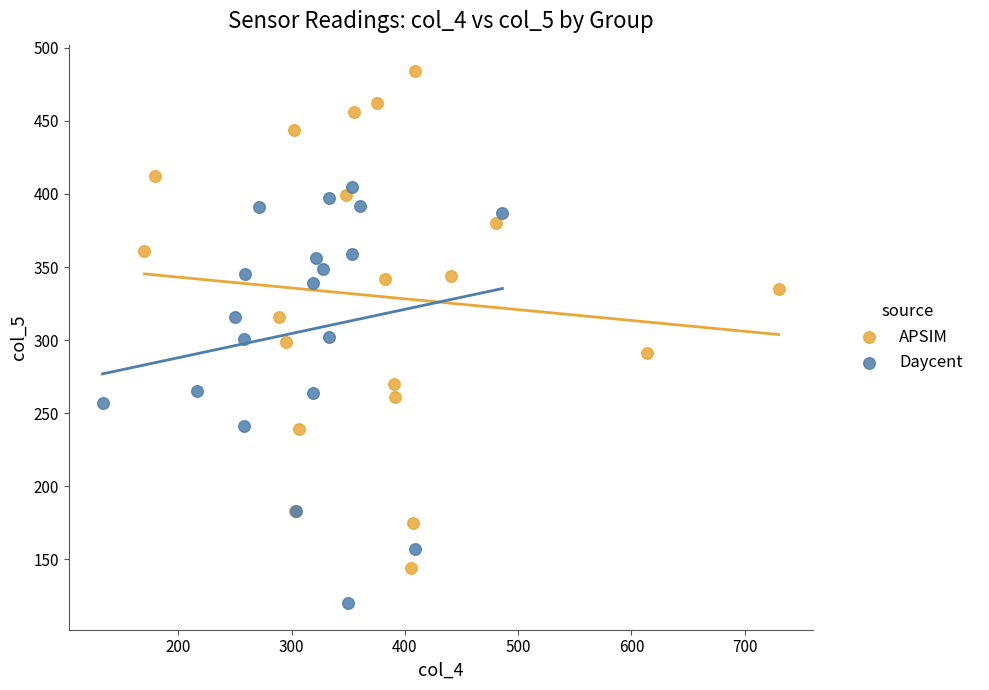

Which series contains the highest Y value?

APSIM